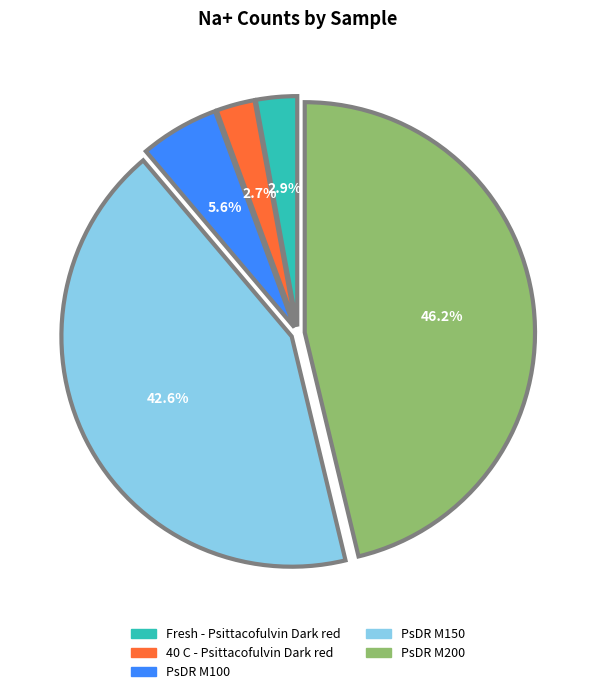

To the nearest percent, what is the combined percentage of PsDR M200 and Fresh - Psittacofulvin Dark red?

49%